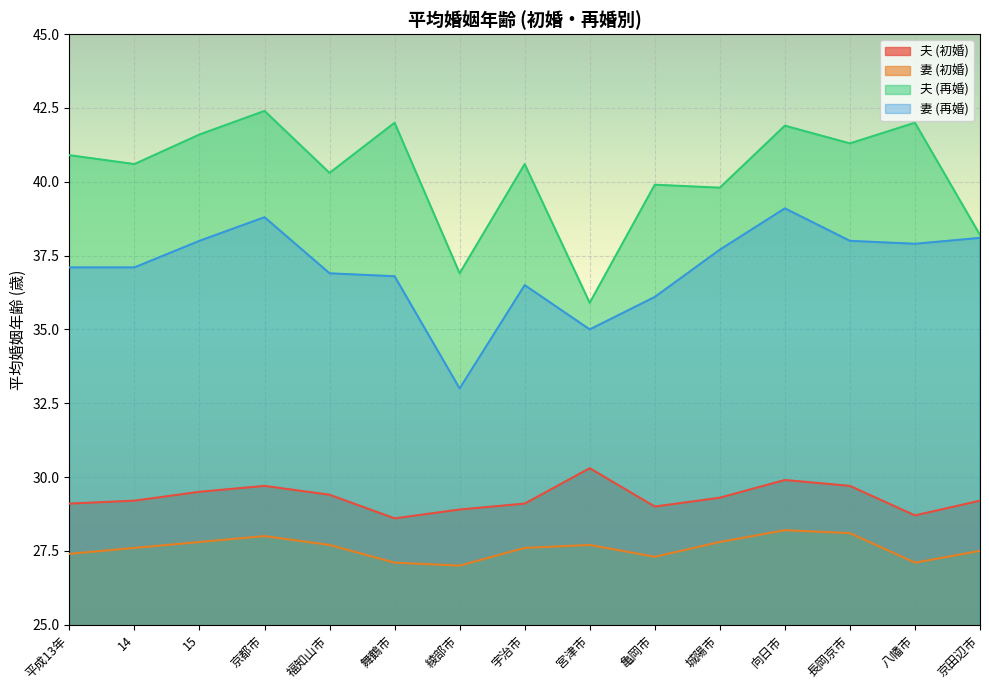

In 夫 (初婚), how many points are lower than both neighbors (excluding endpoints)?

3